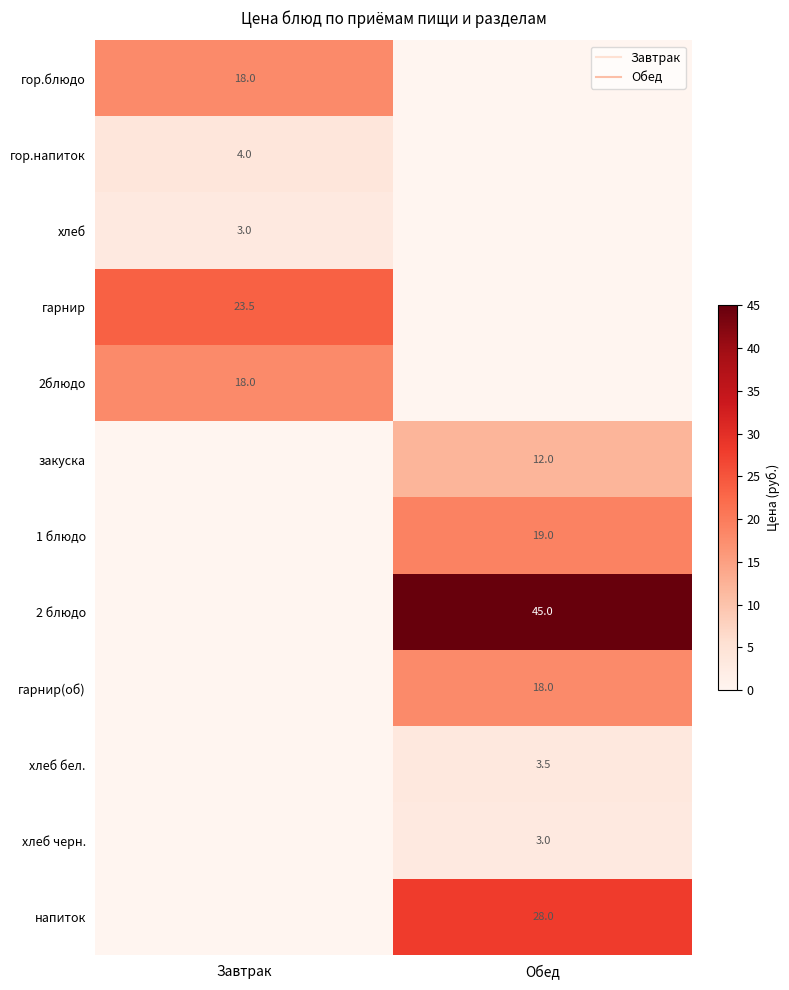

What is the sum of the 1 блюдо values at Завтрак and Обед?

19.0